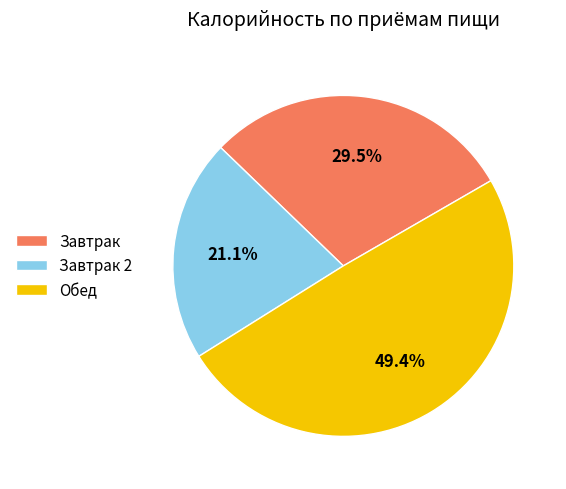

To the nearest percent, what percentage of the pie is Завтрак 2?

21%